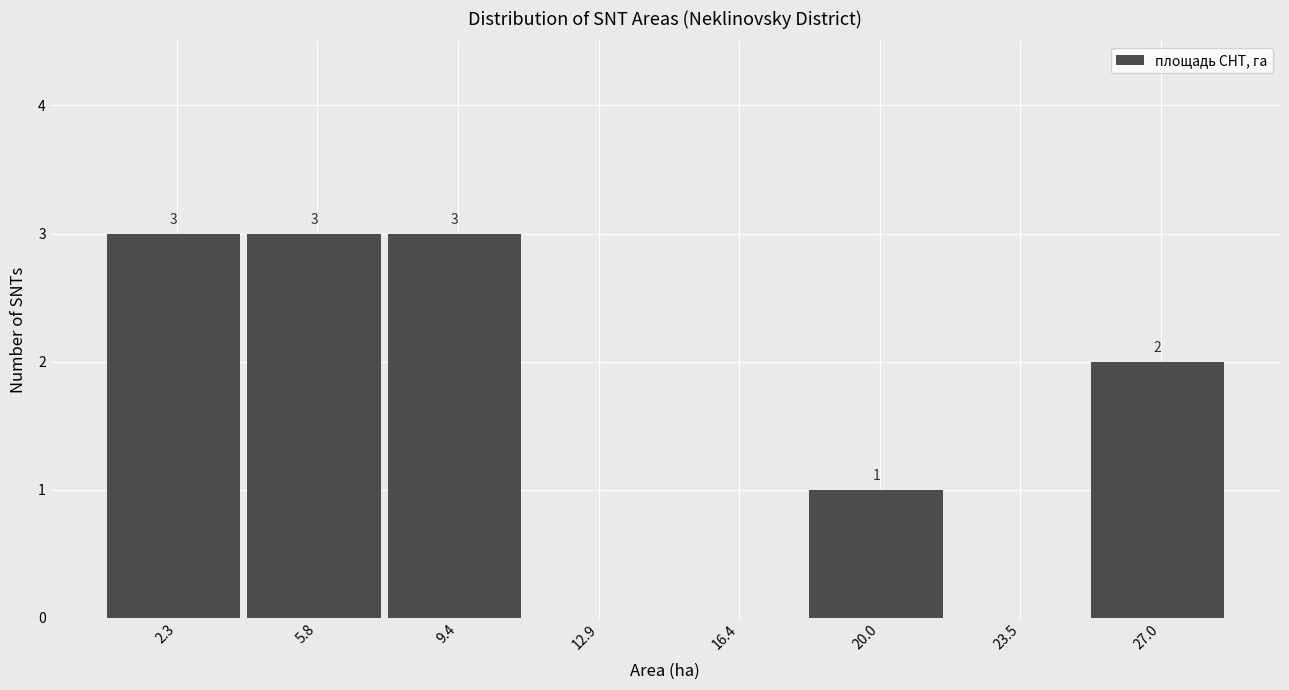

Reading left to right, list all the values displayed in this chart.

2.3=3	5.8=3	9.4=3	12.9=0	16.4=0	20.0=1	23.5=0	27.0=2